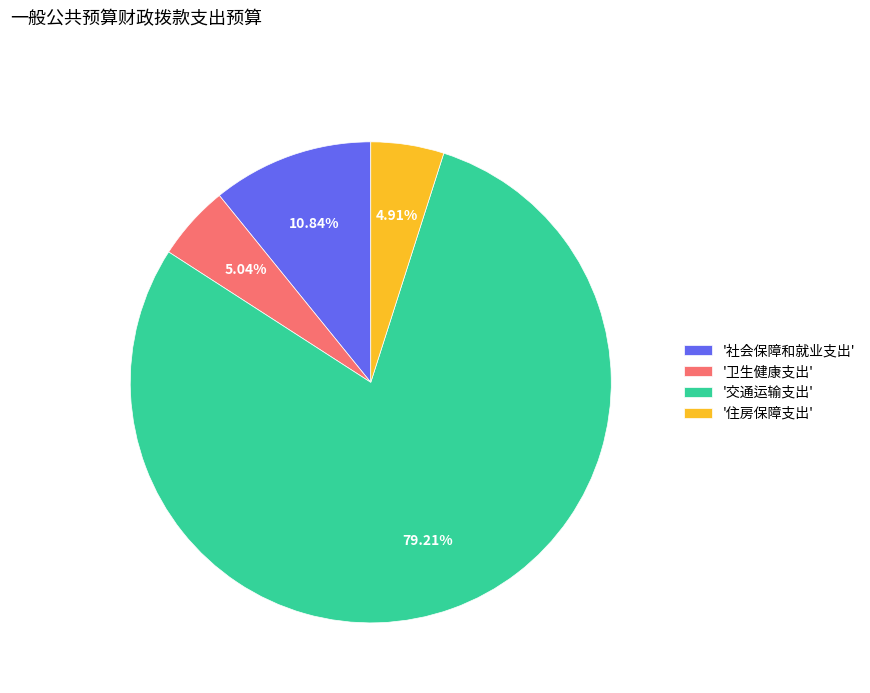

Which slice represents more than half of the pie?

'交通运输支出'